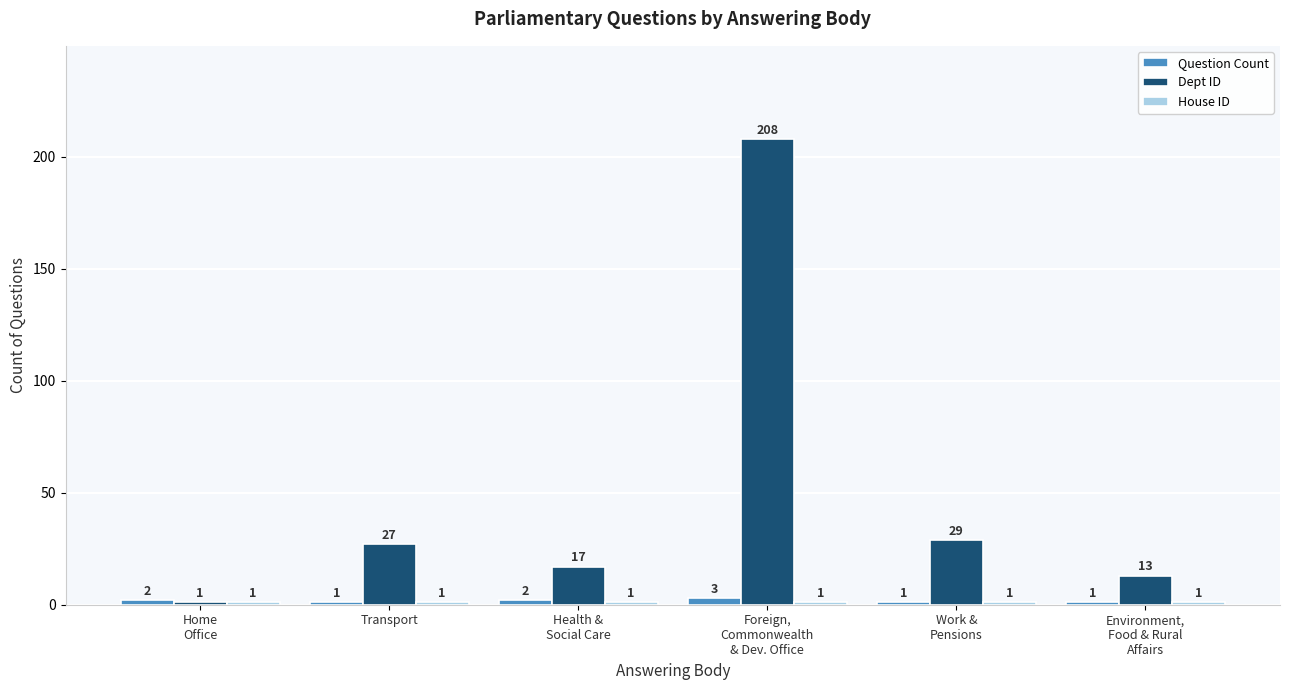

Count the number of data series in this chart.

3